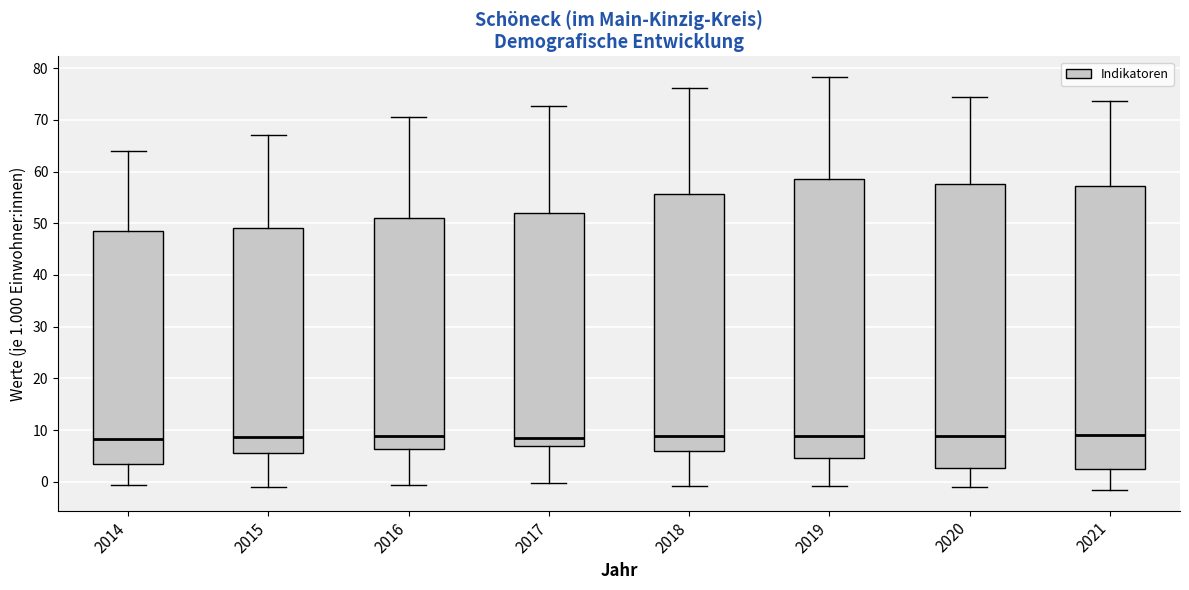

Reading left to right, transcribe this box plot: for each box, give where its median line is, the range the box spans, and where its two whiskers end, as read against the y-axis. The values are not printed on the chart, so give them approximately, as read against the axis.

2014: median 8, box 4 to 49, whiskers -1 to 64
2015: median 9, box 6 to 49, whiskers -1 to 67
2016: median 9, box 6 to 51, whiskers -1 to 71
2017: median 9, box 7 to 52, whiskers 0 to 73
2018: median 9, box 6 to 56, whiskers -1 to 76
2019: median 9, box 5 to 59, whiskers -1 to 78
2020: median 9, box 3 to 58, whiskers -1 to 74
2021: median 9, box 3 to 57, whiskers -2 to 74